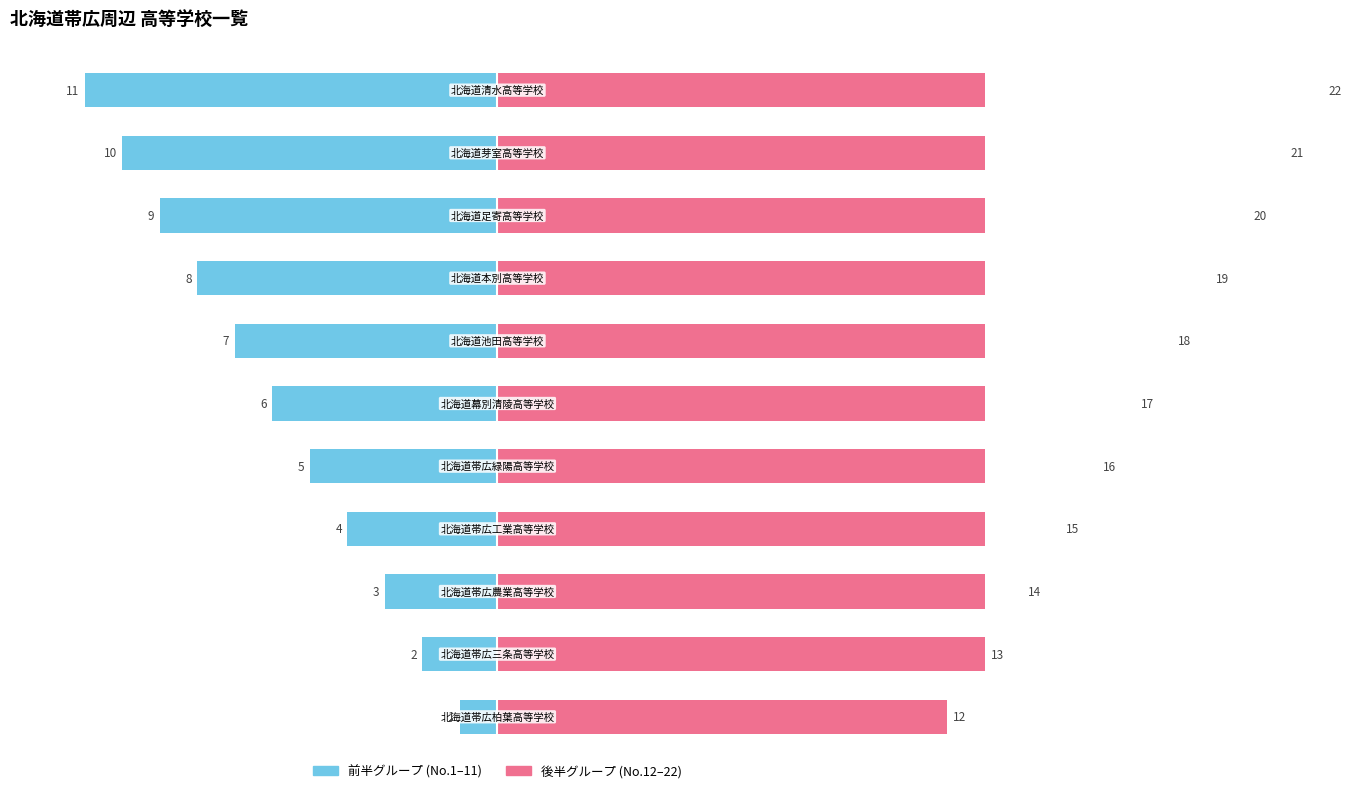

List the series in order of their overall mean, lowest first.

前半グループ (1-11), 後半グループ (12-22)